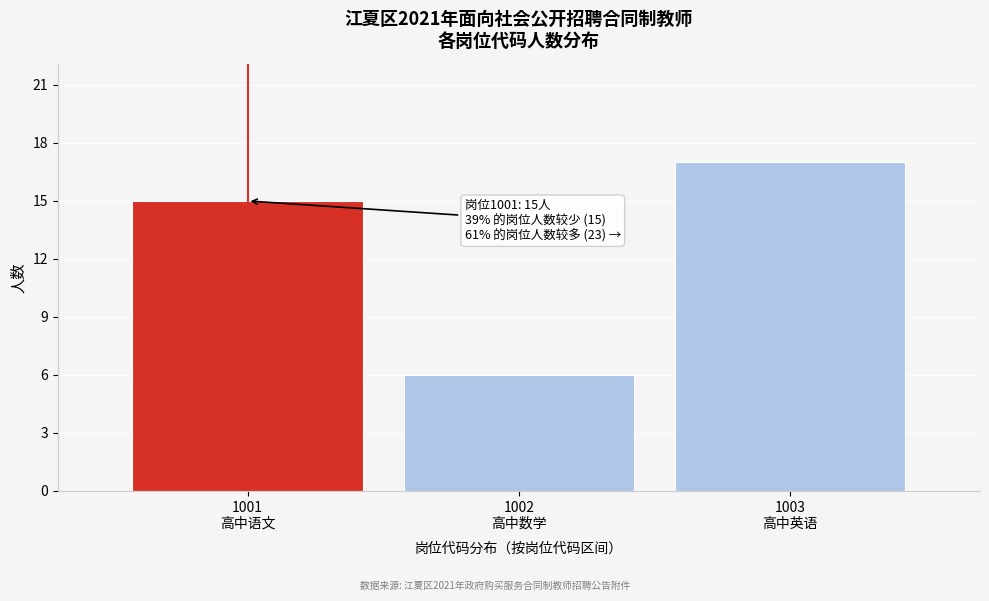

Reading right to left, extract all data points from this chart.

17	6	15